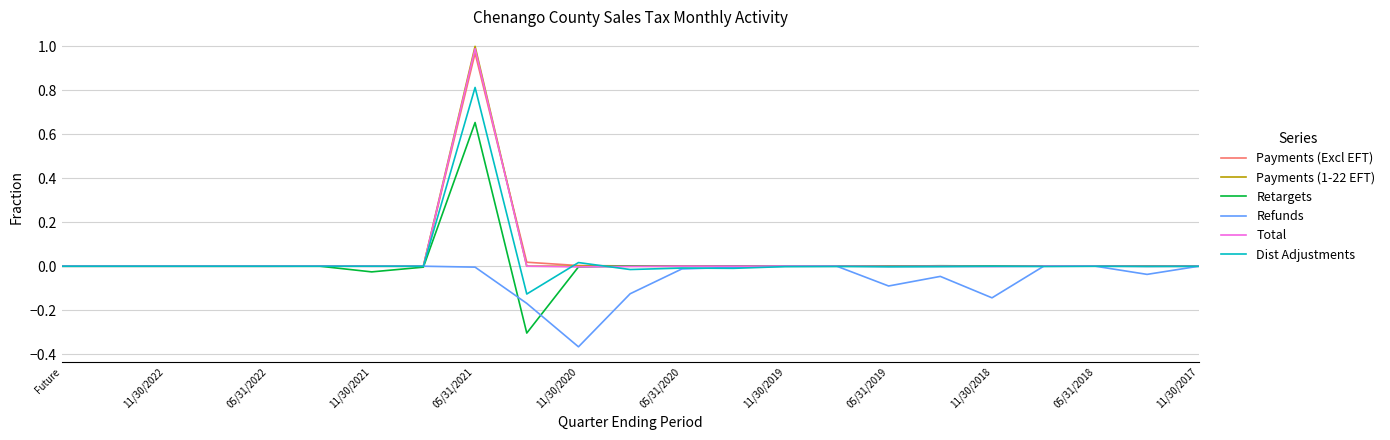

Which series has the largest range (max minus min)?

Payments (1-22 EFT)